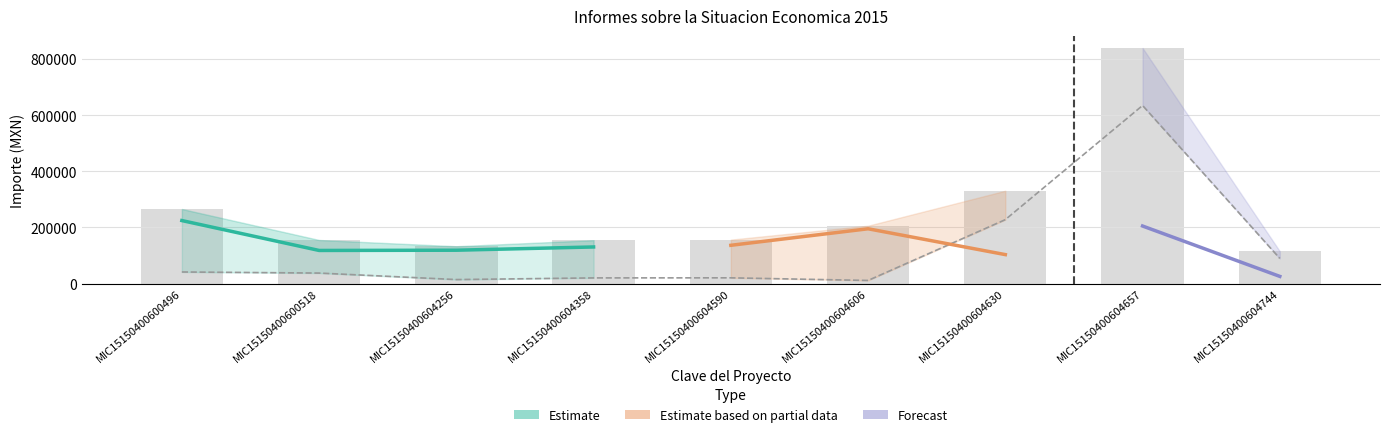

What is the difference between the highest and lowest values at MIC15150400600496?

224658.2